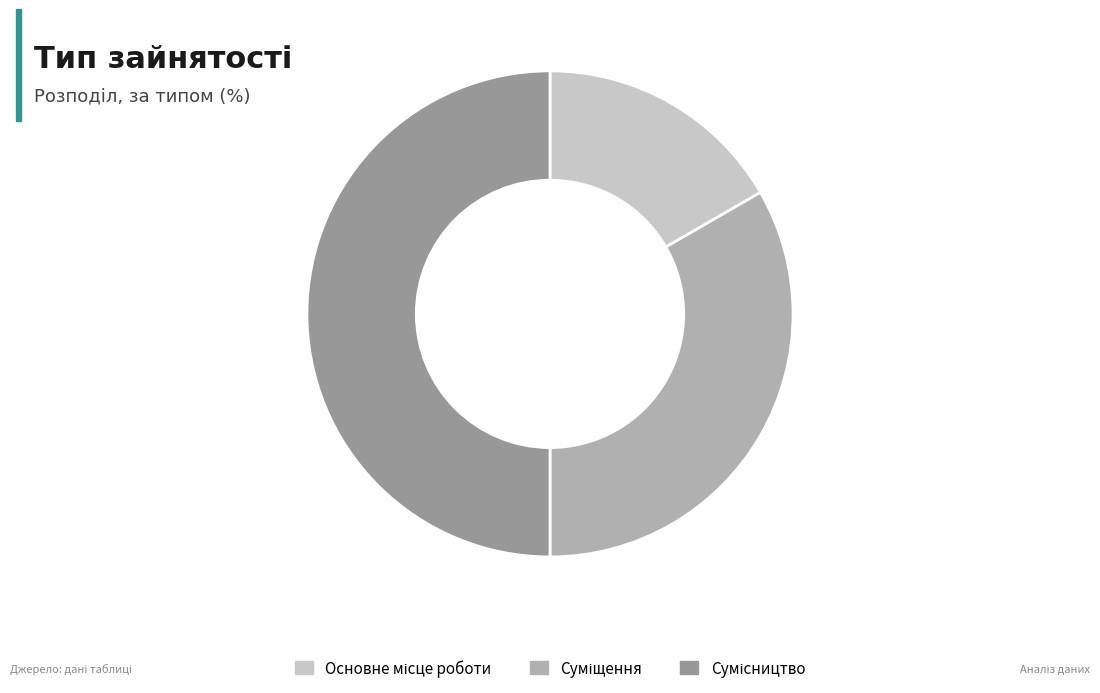

To the nearest percent, what is the difference between the Сумісництво and Основне місце роботи slice percentages?

33%